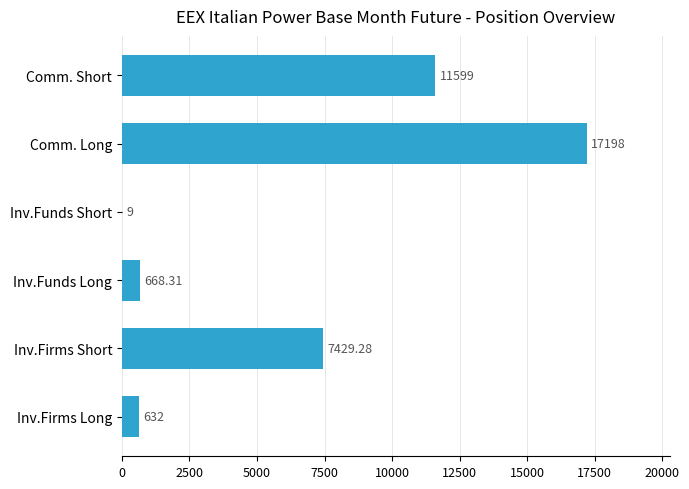

Which category has the highest value across all series?

Comm. Long